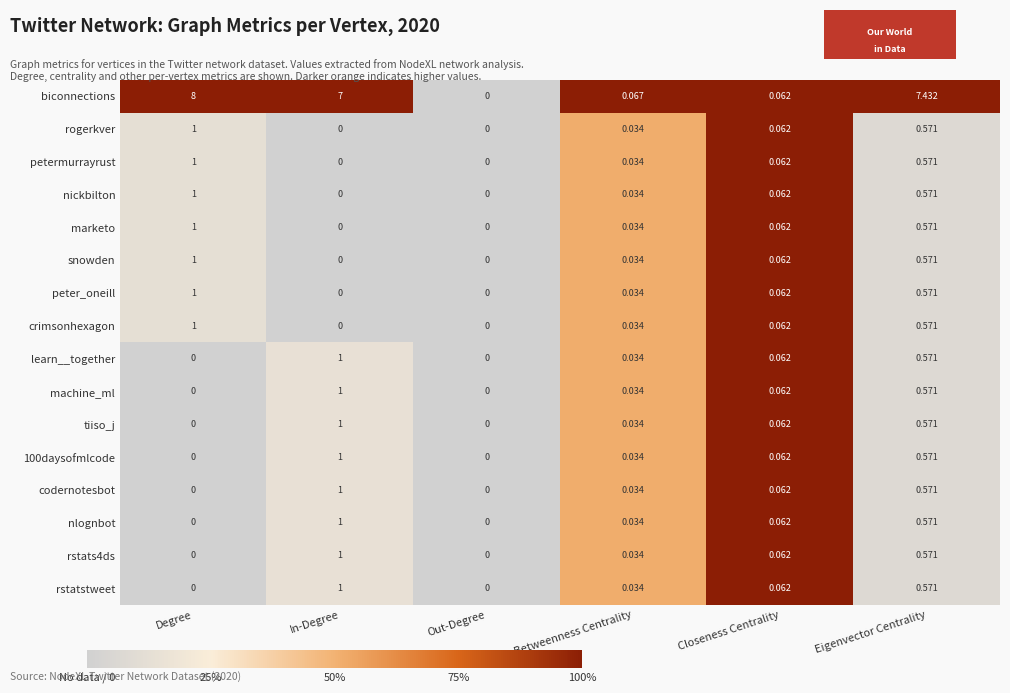

Count the number of categories in the chart.

6